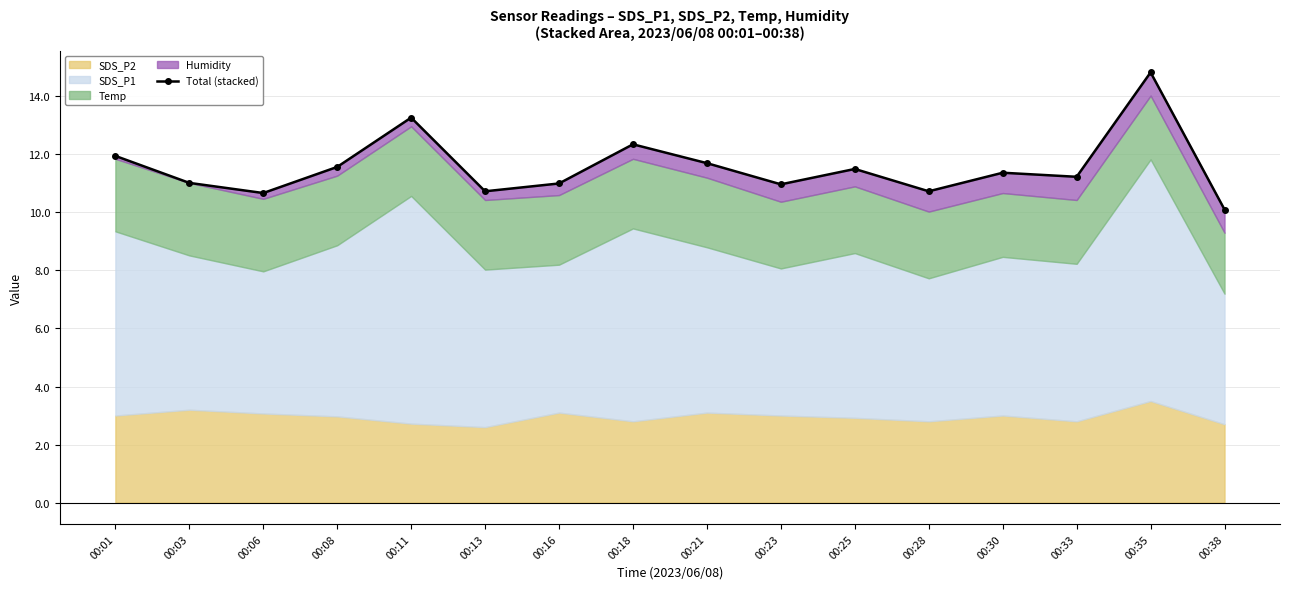

Between 00:06 and 00:16, which is larger?

00:16